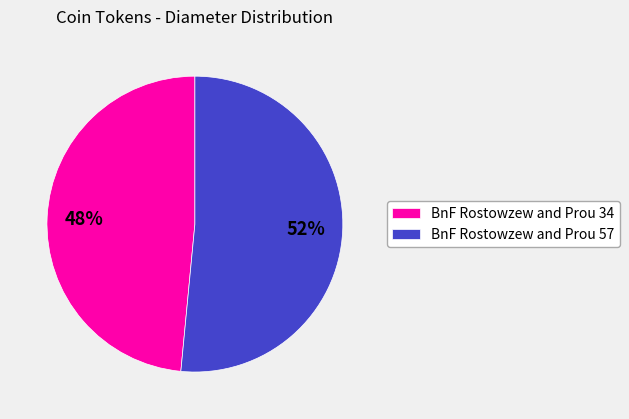

What is the majority slice?

BnF Rostowzew and Prou 57